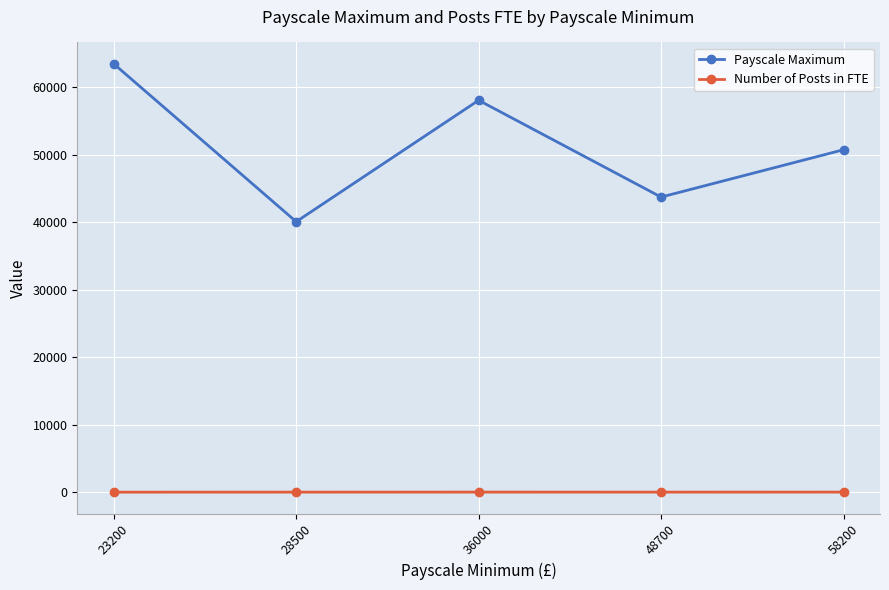

What is the maximum value shown in the chart?

63500.0